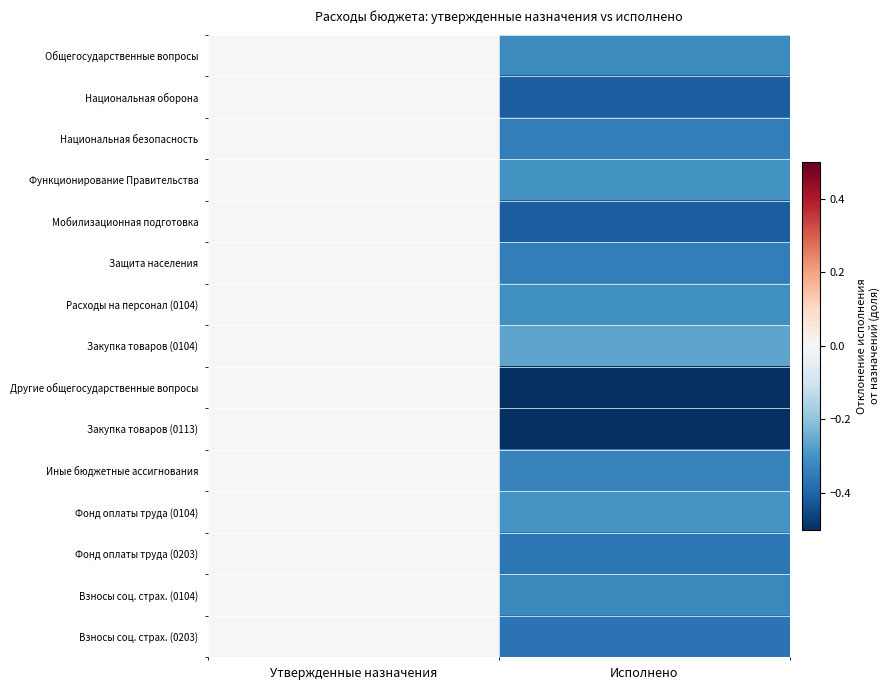

How many categories are shown in the chart?

2